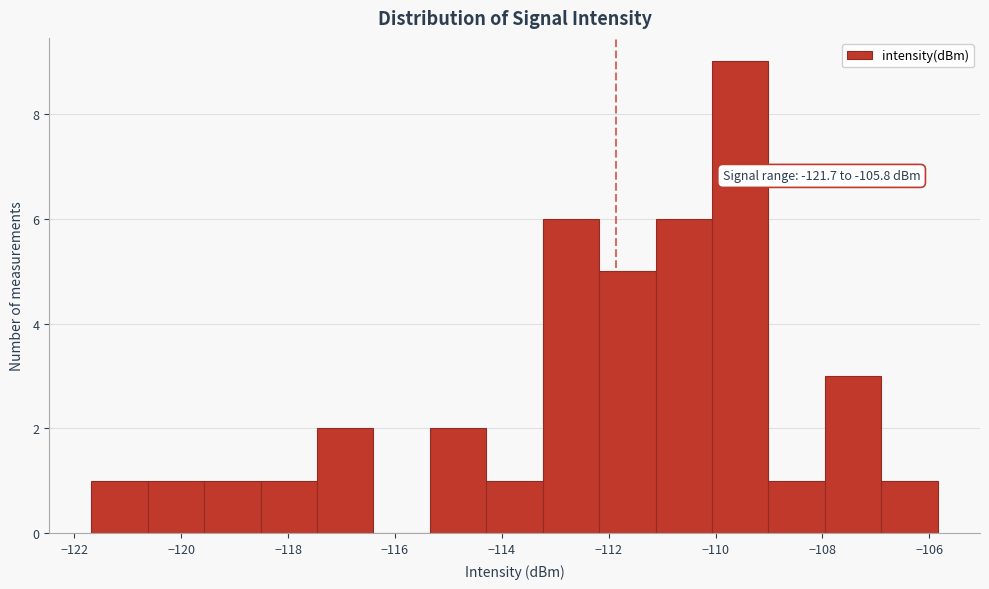

Over which range of the x-axis is the bar tallest?

-110.0 to -109.0